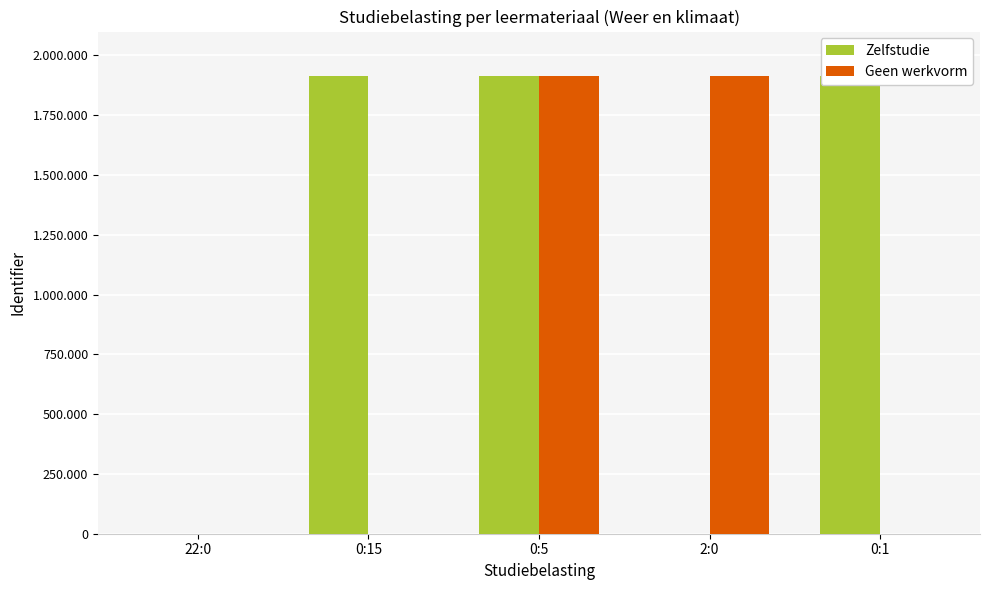

How many groups of bars are there?

5